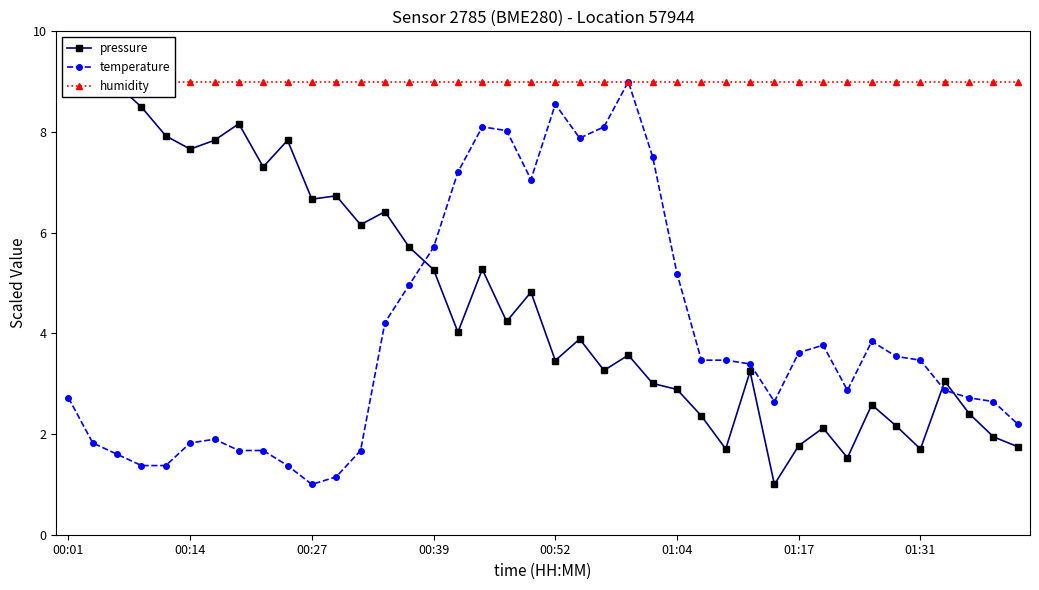

What is the maximum value for temperature?

9.0